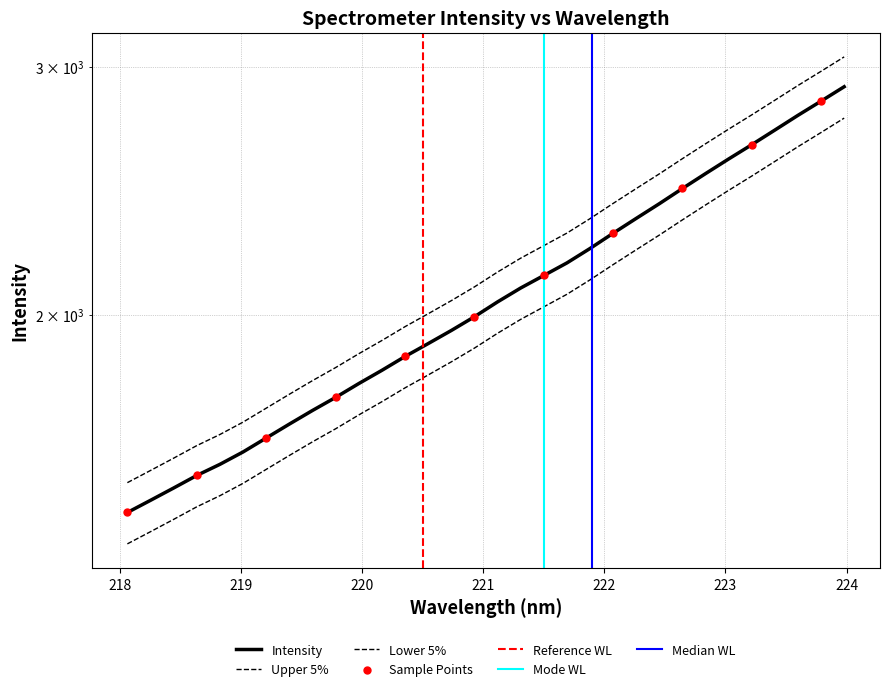

What is the change in value from 220.1623 to 220.3533?

+43.9